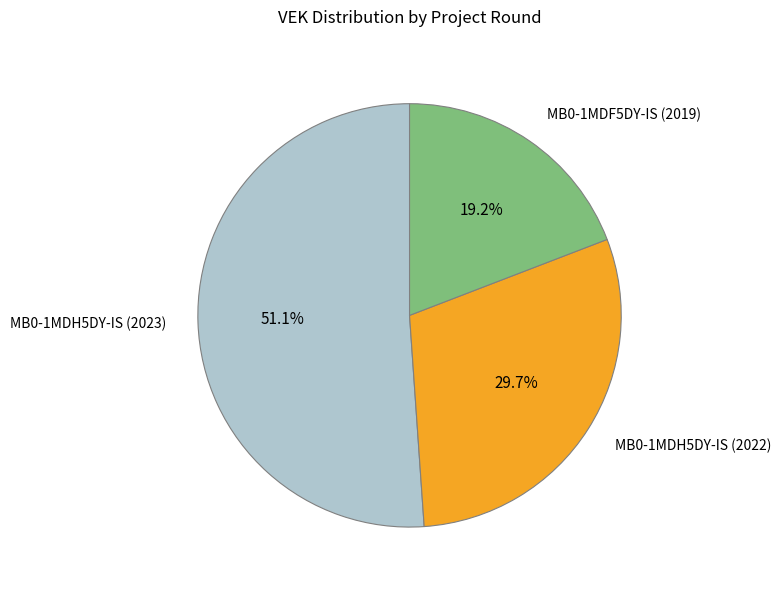

Rank the categories by value from lowest to highest.

MB0-1MDF5DY-IS (2019), MB0-1MDH5DY-IS (2022), MB0-1MDH5DY-IS (2023)